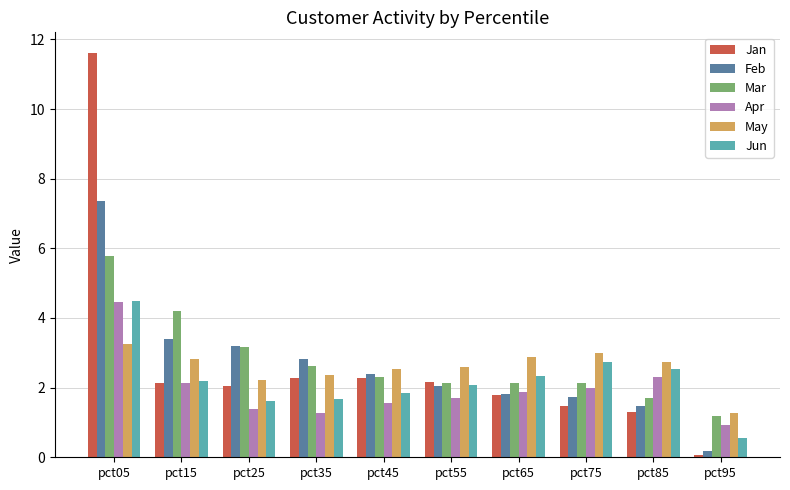

Count the number of categories in the chart.

10